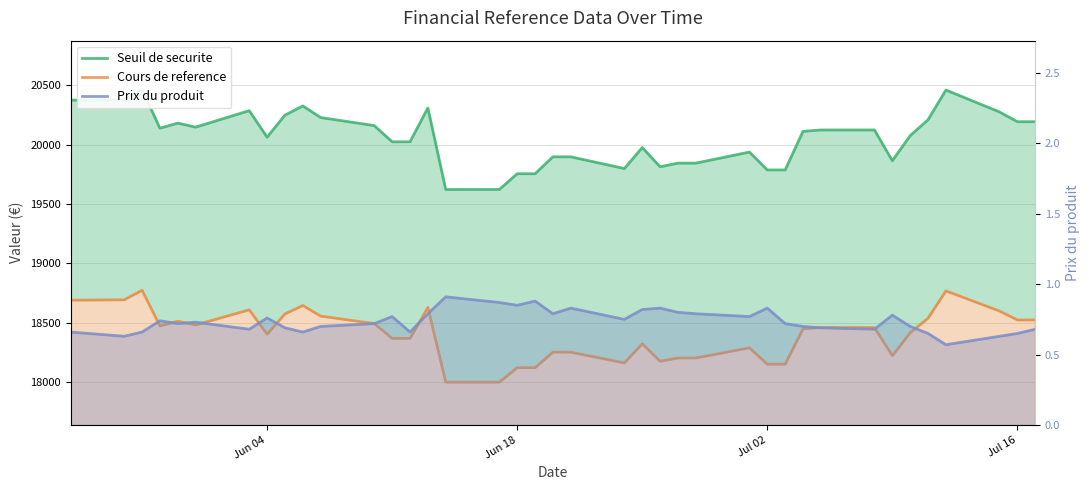

Reading left to right, extract all data points from this chart.

Seuil de securite: 20373.5	20376.9	20464.4	20137.6	20180.3	20146.5	20285.2	20062.1	20247.8	20324.7	20227.4	20159.4	20023.2	20023.2	20307.6	19622.2	19622.2	19754.7	19754.7	19897.1	19897.1	19798.2	19974.9	19813.6	19843.9	19843.9	19936.8	19786.7	19786.7	20111.0	20122.8	20122.8	19864.1	20075.1	20208.7	20458.6	20274.2	20192.2	20192.2
Cours de reference: 18691.3	18694.4	18774.7	18474.9	18514.1	18483.1	18610.3	18405.6	18575.9	18646.5	18557.3	18494.9	18369.9	18369.9	18630.9	18002.0	18002.0	18123.6	18123.6	18254.2	18254.2	18163.5	18325.6	18177.6	18205.4	18205.4	18290.7	18152.9	18152.9	18450.5	18461.3	18461.3	18223.9	18417.5	18540.1	18769.4	18600.2	18525.0	18525.0
Prix du produit: 0.7	0.6	0.7	0.7	0.7	0.7	0.7	0.8	0.7	0.7	0.7	0.7	0.8	0.7	0.8	0.9	0.9	0.8	0.9	0.8	0.8	0.8	0.8	0.8	0.8	0.8	0.8	0.8	0.7	0.7	0.7	0.7	0.8	0.7	0.7	0.6	0.6	0.7	0.7